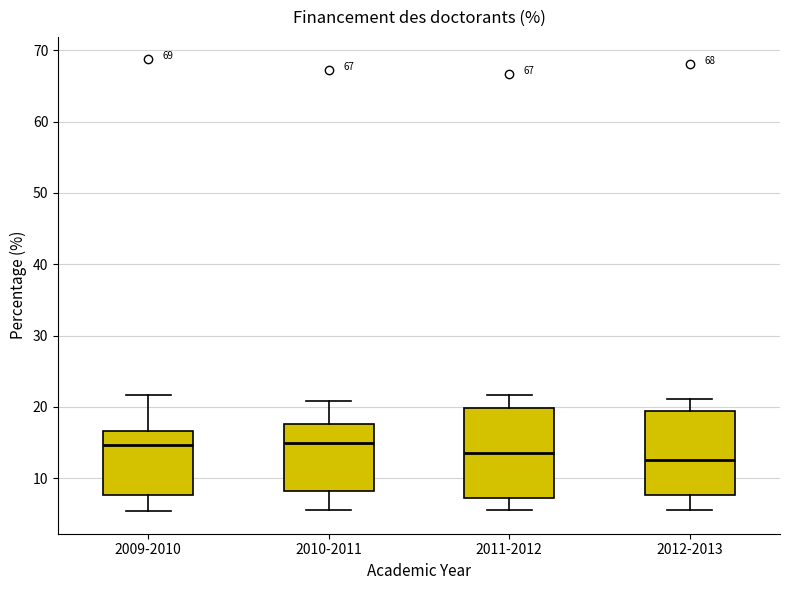

Reading left to right, read every box against the y-axis: the position of its median line, the range the box covers, and the ends of its whiskers. The values are not printed on the chart, so give them approximately, as read against the axis.

2009-2010: median 15, box 8 to 17, whiskers 5 to 22
2010-2011: median 15, box 8 to 18, whiskers 6 to 21
2011-2012: median 14, box 7 to 20, whiskers 6 to 22
2012-2013: median 13, box 8 to 19, whiskers 6 to 21